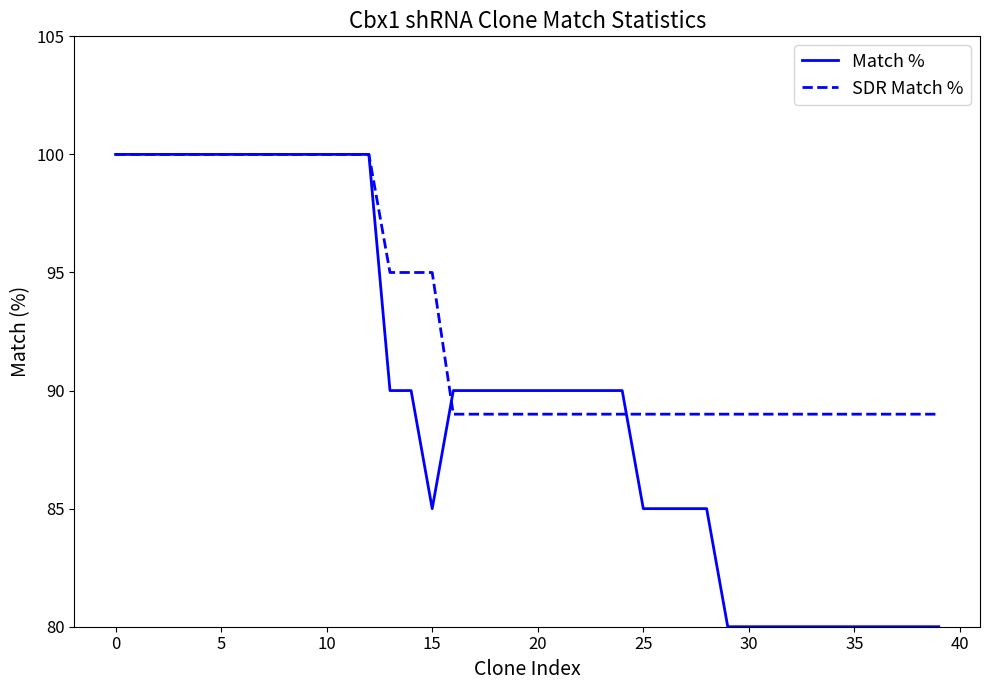

What is the highest value of the SDR Match % series?

100